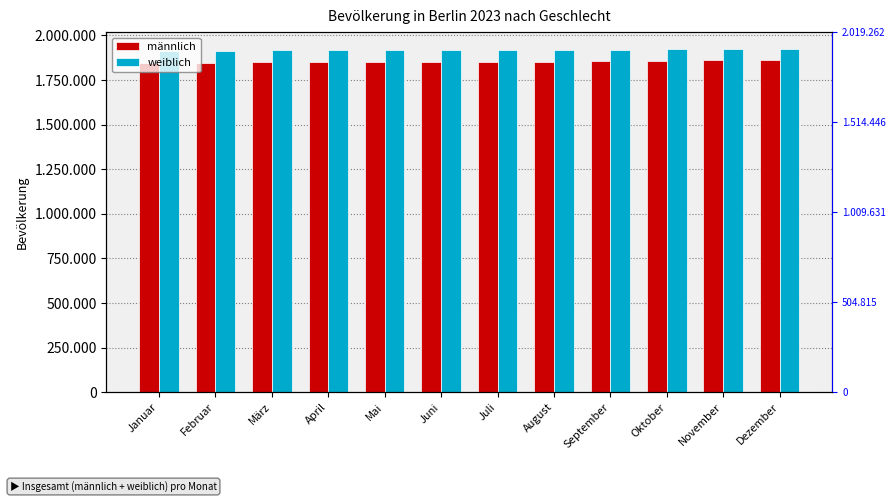

What is the difference between the second highest and minimum values in the männlich series?

14259